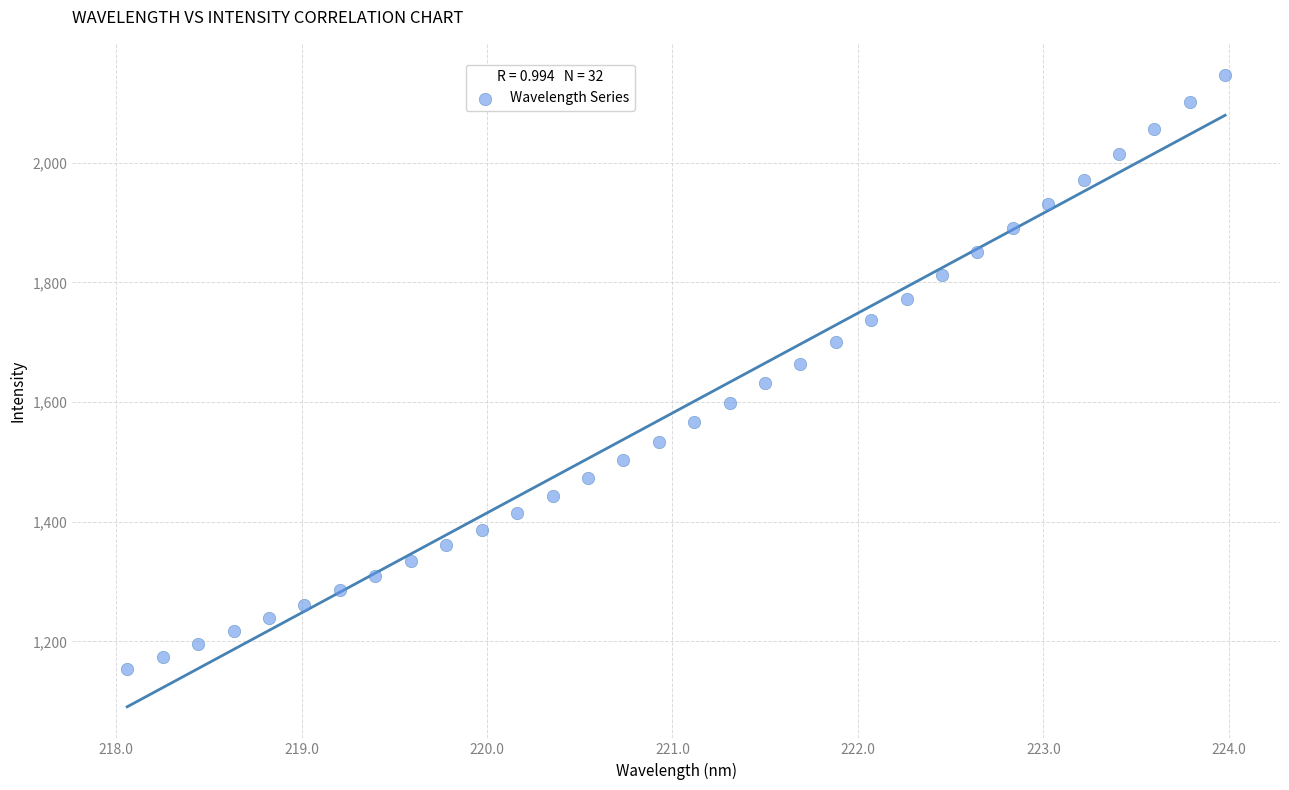

What is the range of X values (max minus min)?

5.9